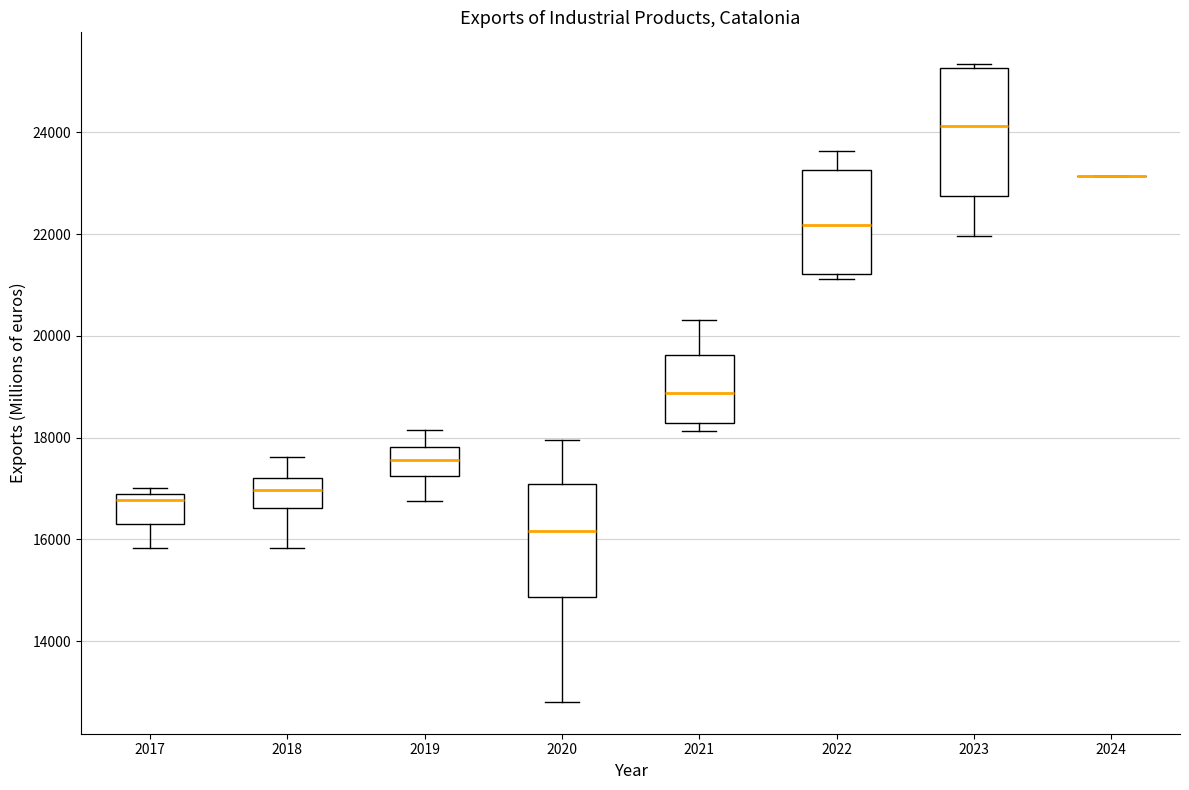

Comparing the boxes themselves (not the whiskers), which one is the tallest?

2023